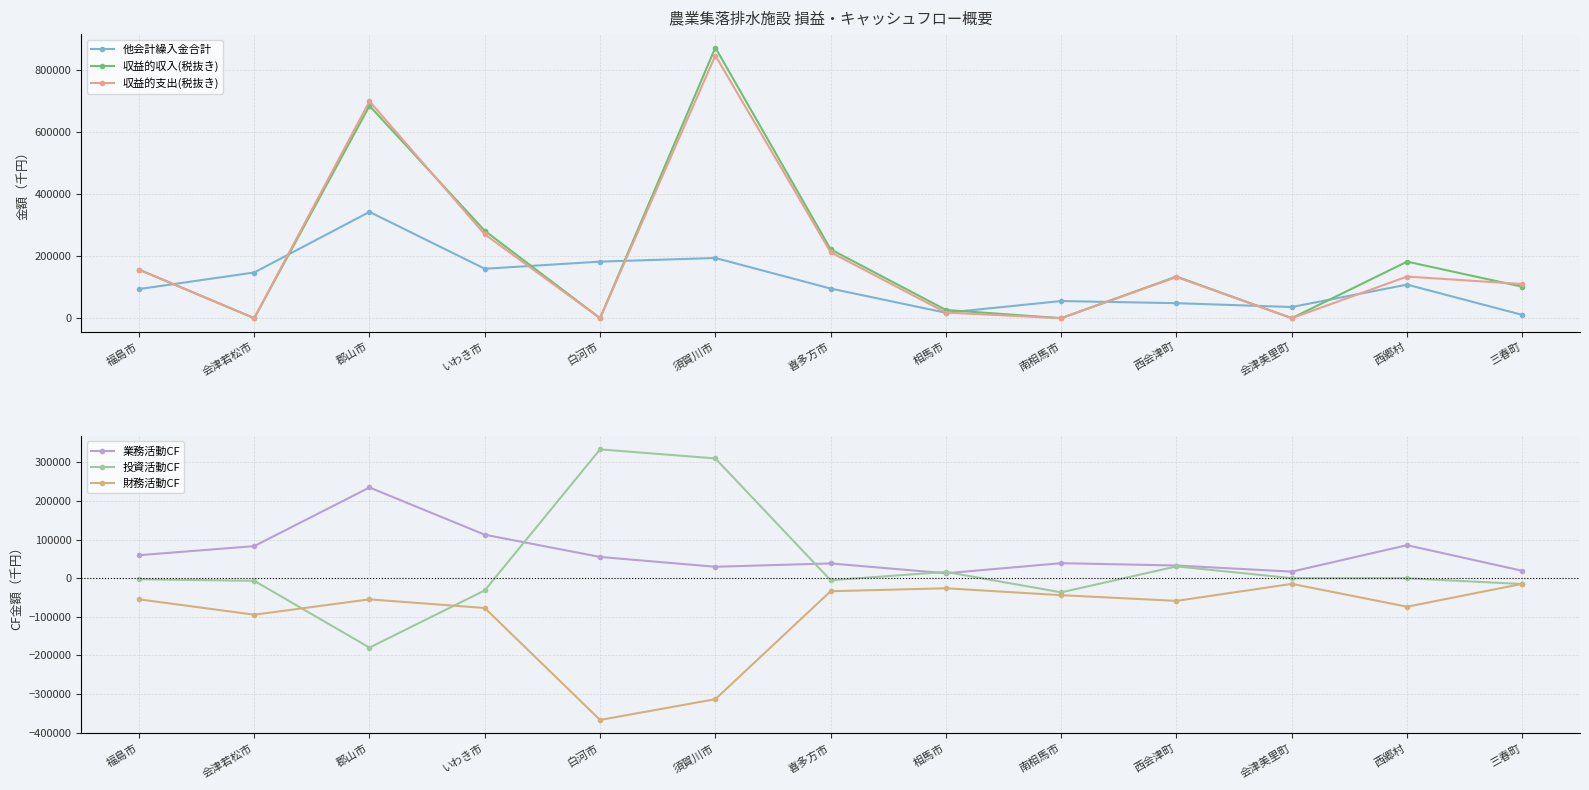

True or false: 財務活動CF has more than 0 interior local peaks.

True